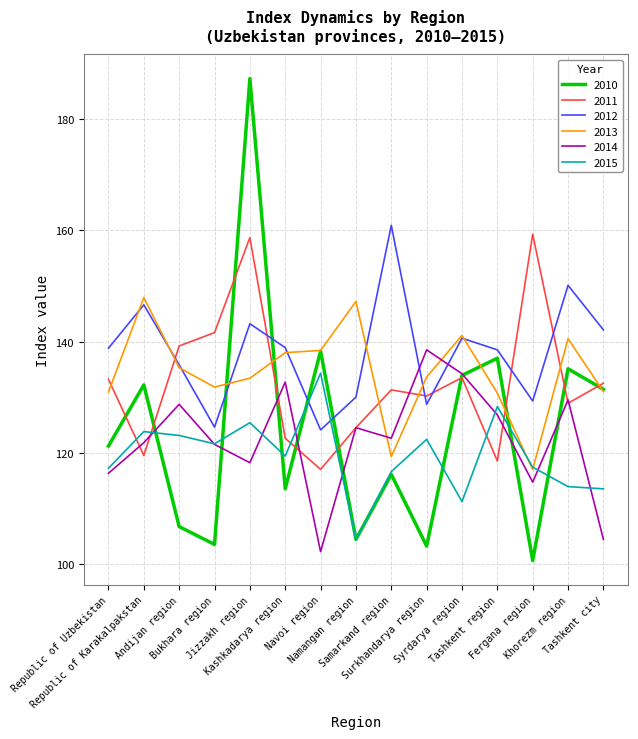

The 2012 series shows 245.8 at Khorezm region. True or false?

False